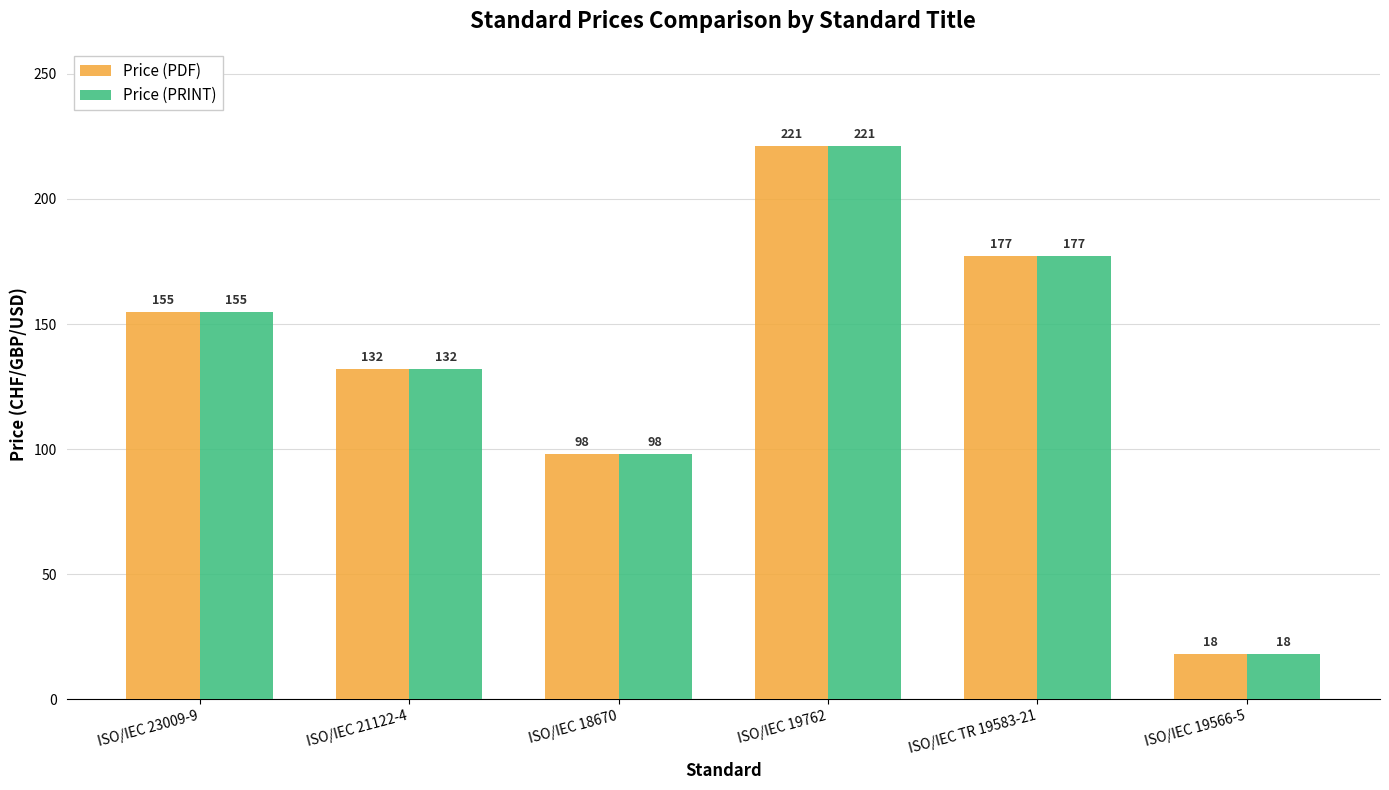

What is the value of the Price (PDF) bar at the 1st from the left?

155